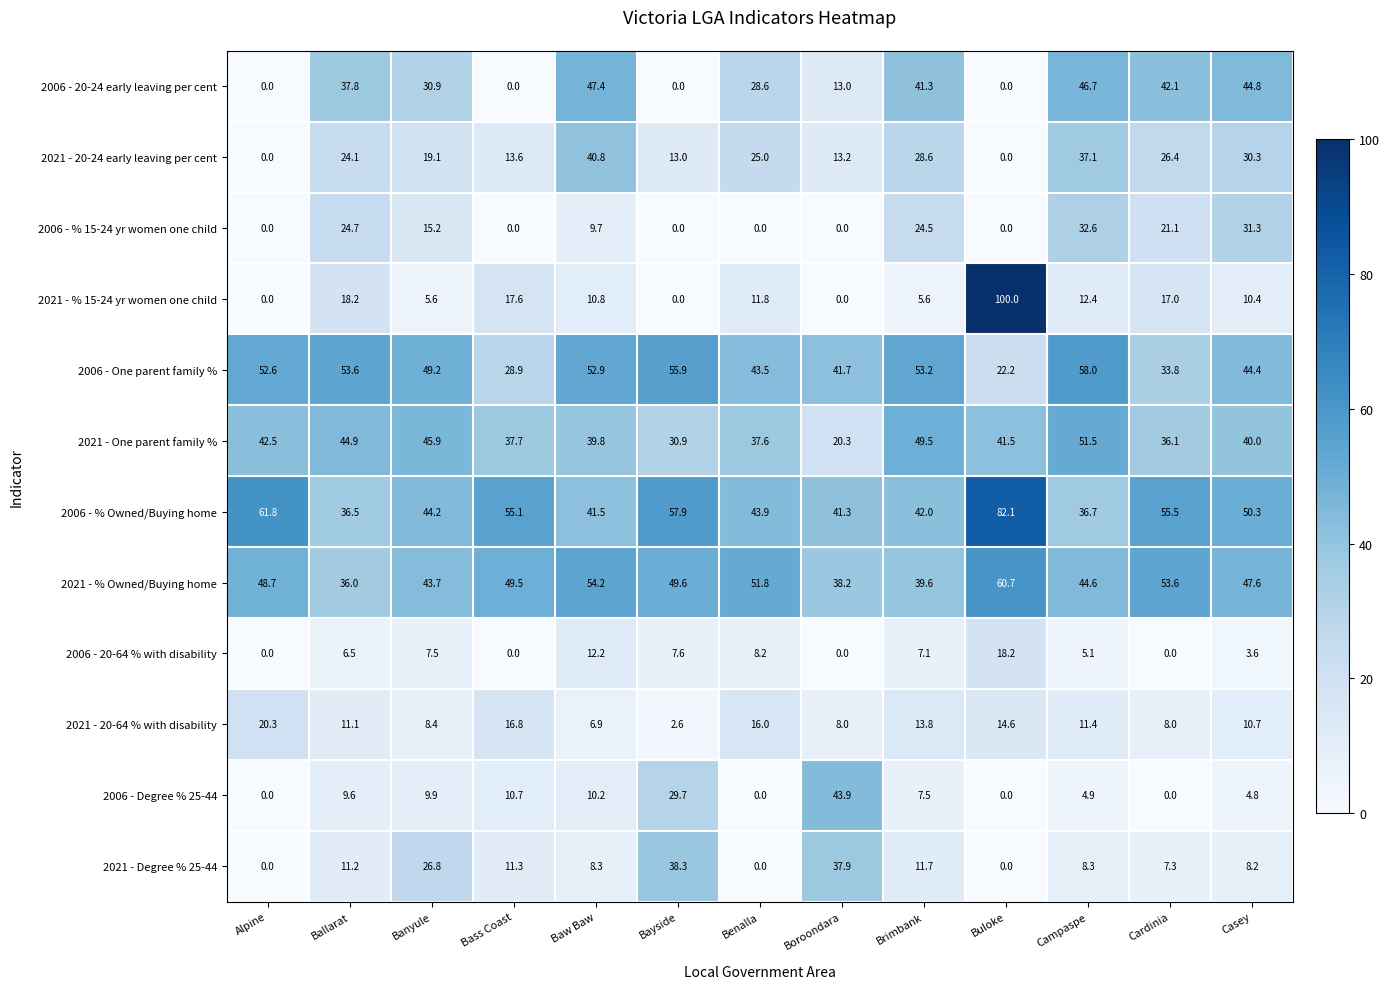

What is the spread (max minus min) of values at Brimbank?

47.6